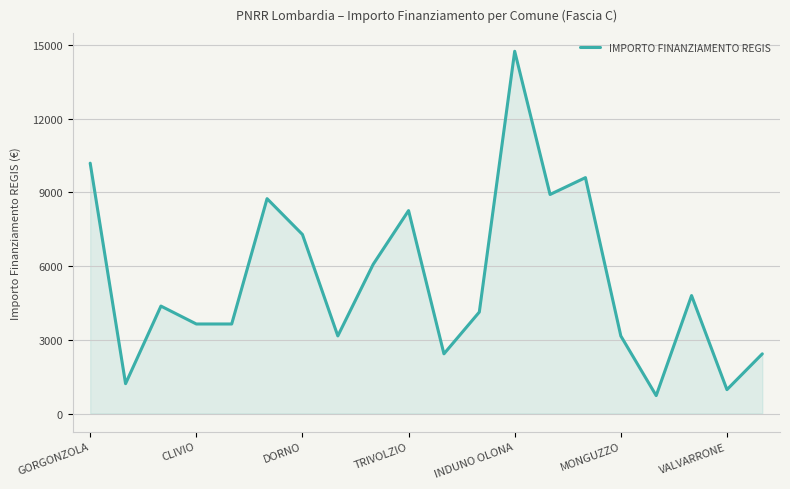

Reading right to left, extract all data points from this chart.

2430	972	4802	729	3159	9604	8918	14749	4131	2430	8262	6075	3159	7290	8748	3645	3645	4374	1215	10192